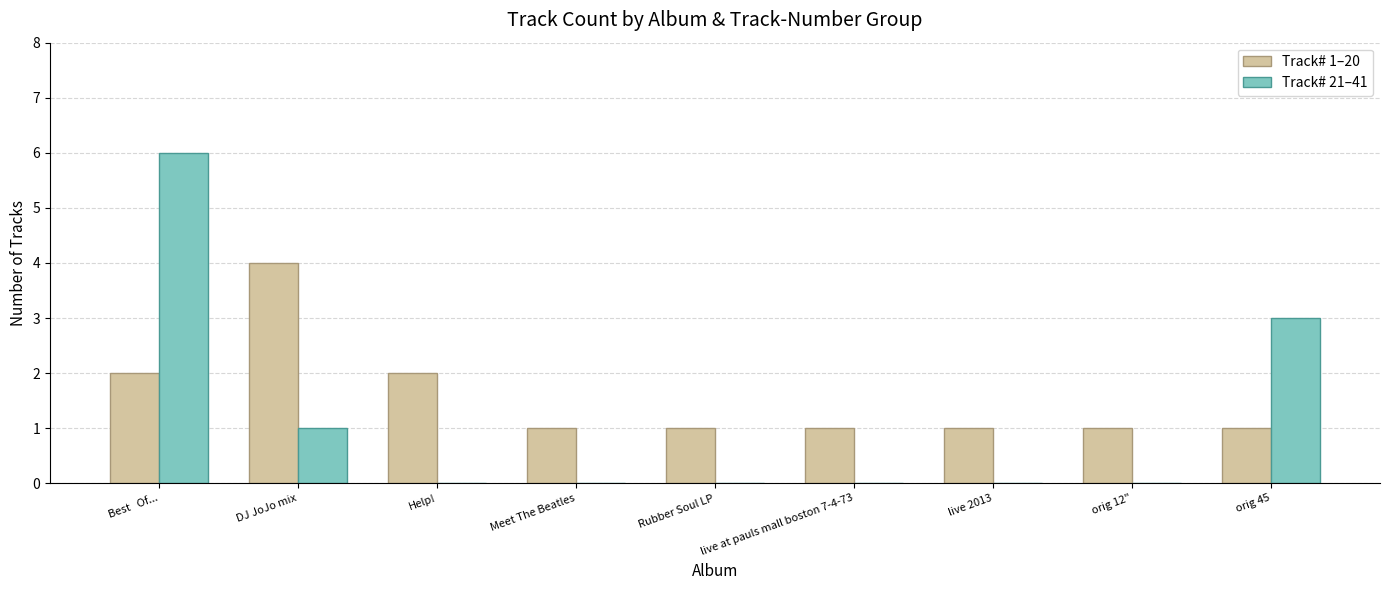

Between Best   Of... and Rubber Soul LP, which series saw the biggest shift?

Track# 21–41